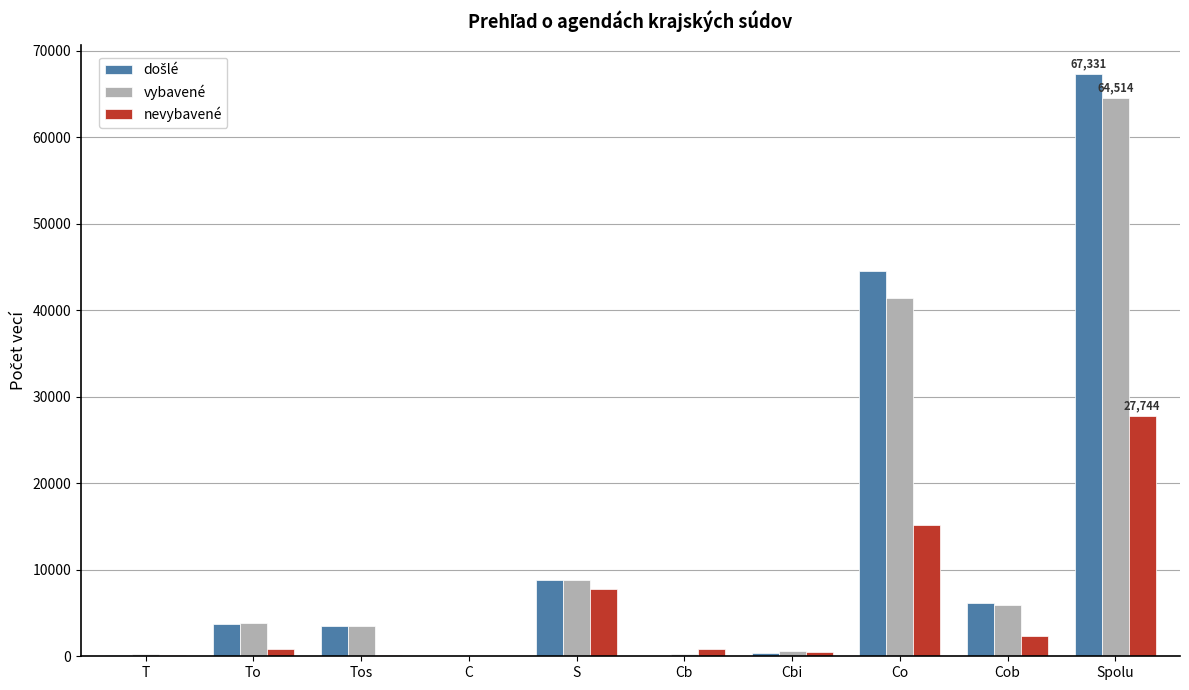

What is the average value of the vybavené series?

12903